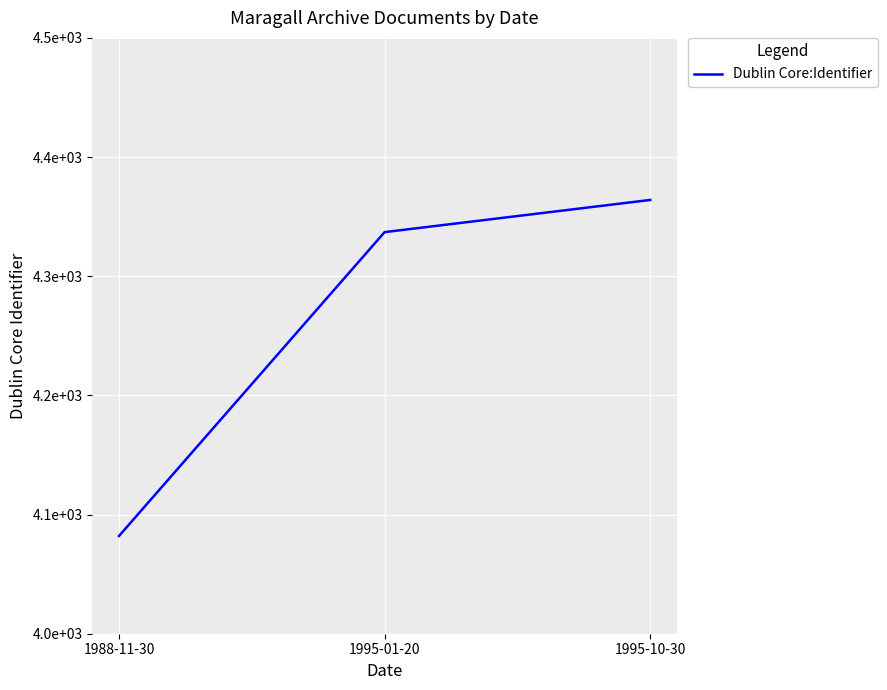

What is the label of the 3rd point from the right?

1988-11-30